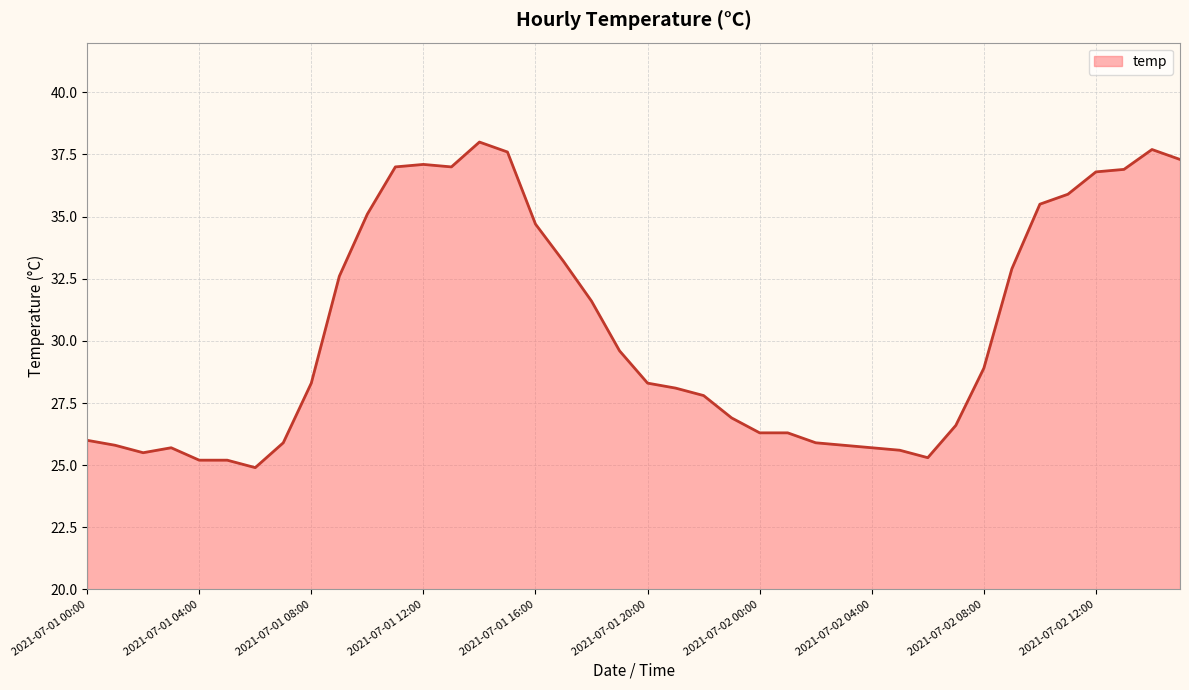

How many values are below 28?

18